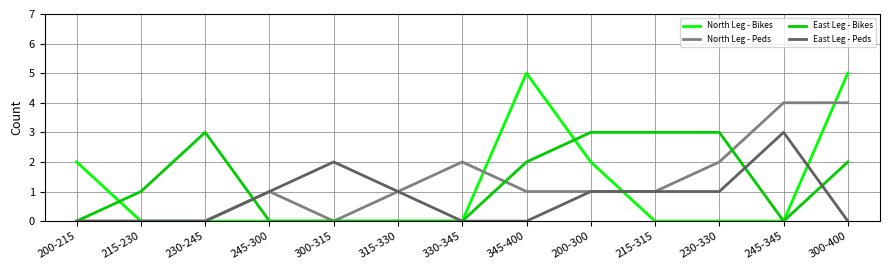

At how many categories does at least one series exceed 0?

13